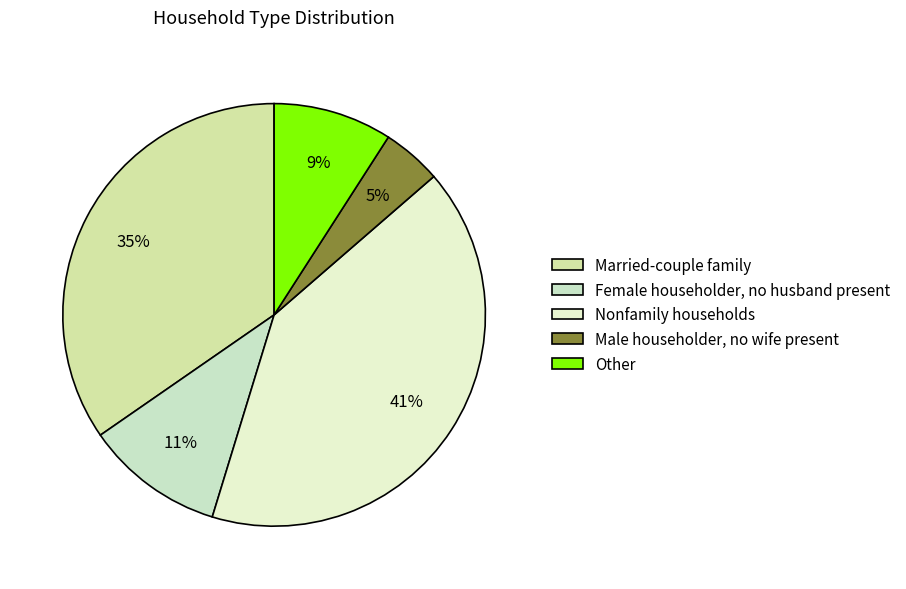

To the nearest percent, what is the average slice percentage?

20%